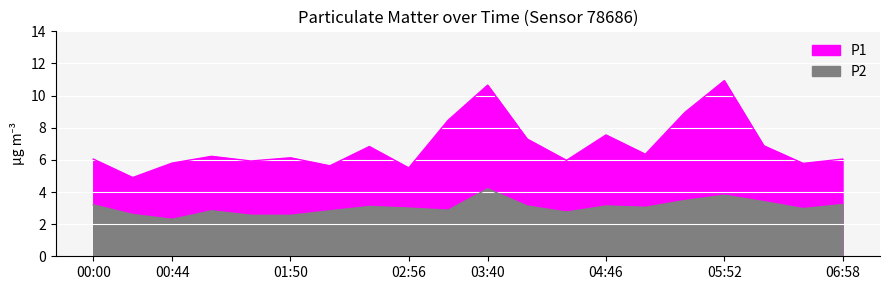

What are all the series names shown in the legend?

P1, P2